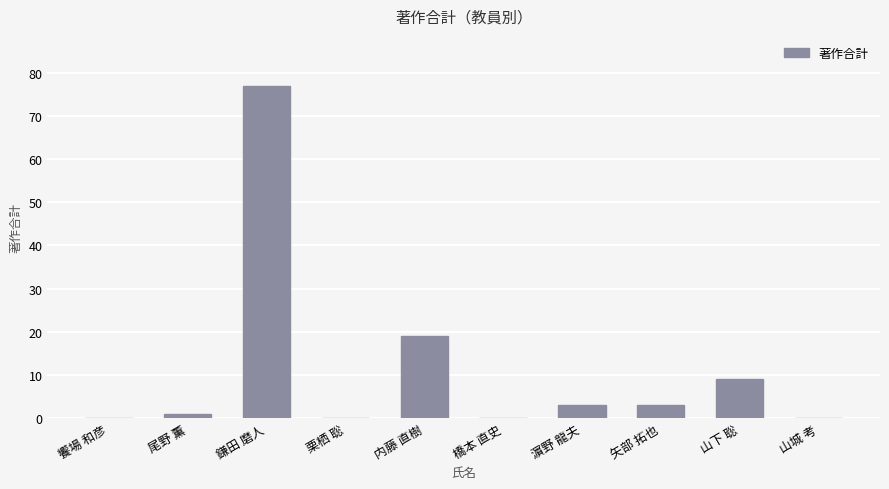

How many series are shown in this chart?

1